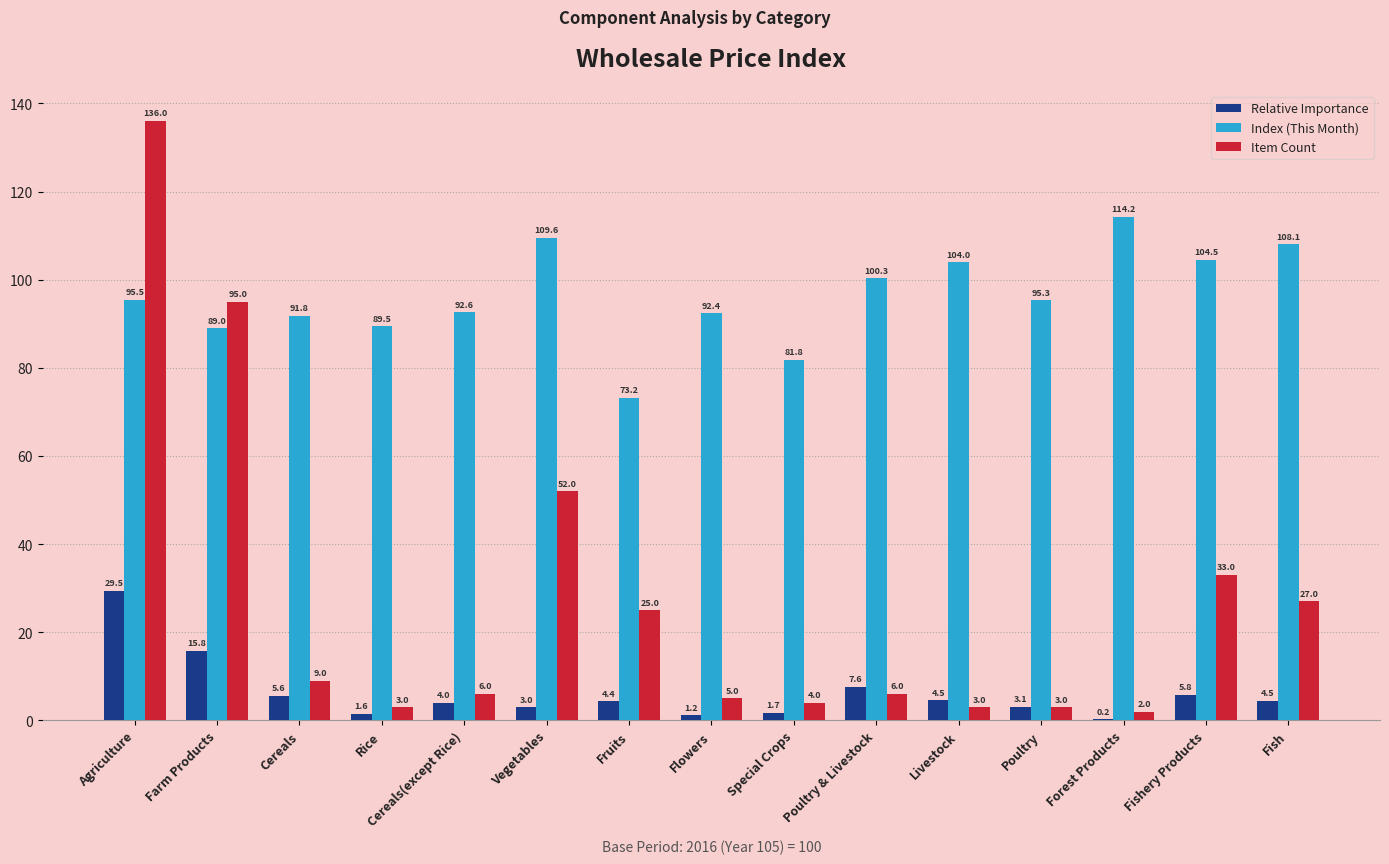

What is the sum of the Item Count values at Livestock and Rice?

6.0